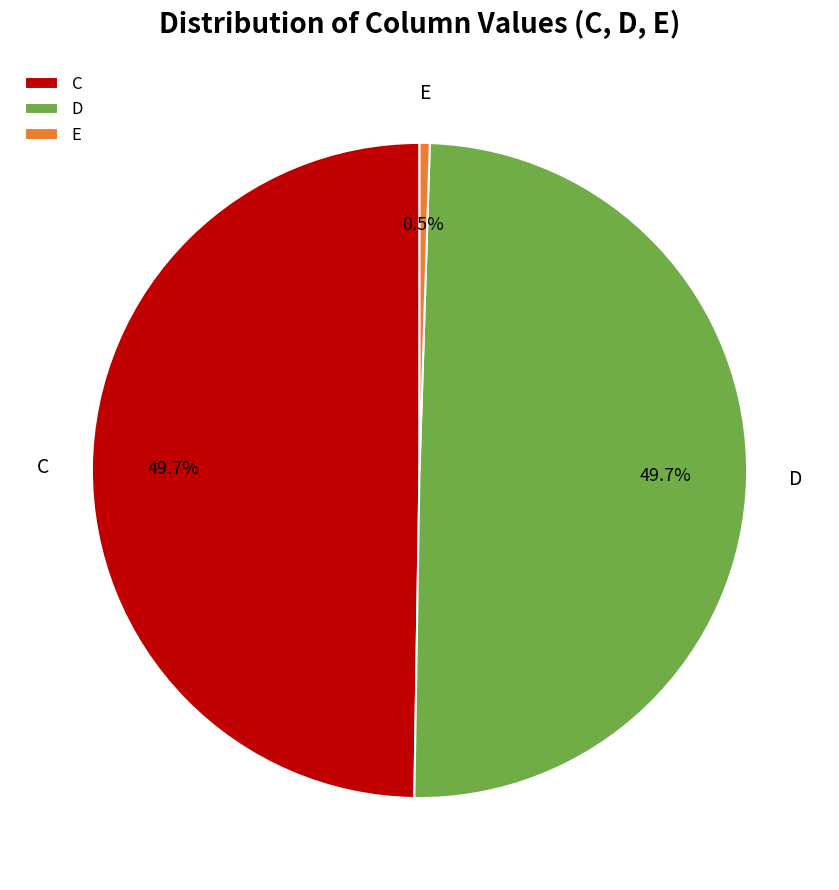

Is E the majority of the pie?

No